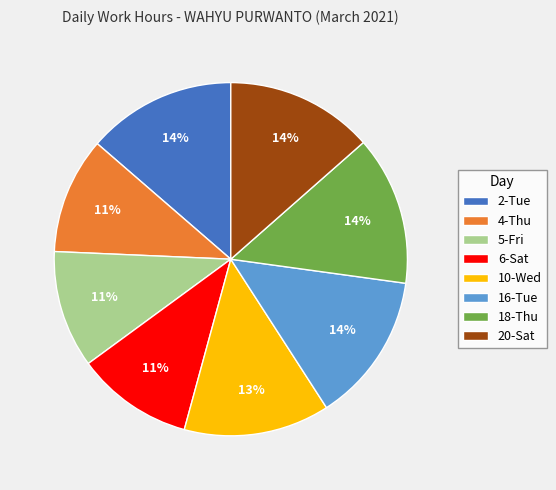

To the nearest percent, what portion does 10-Wed represent?

13%